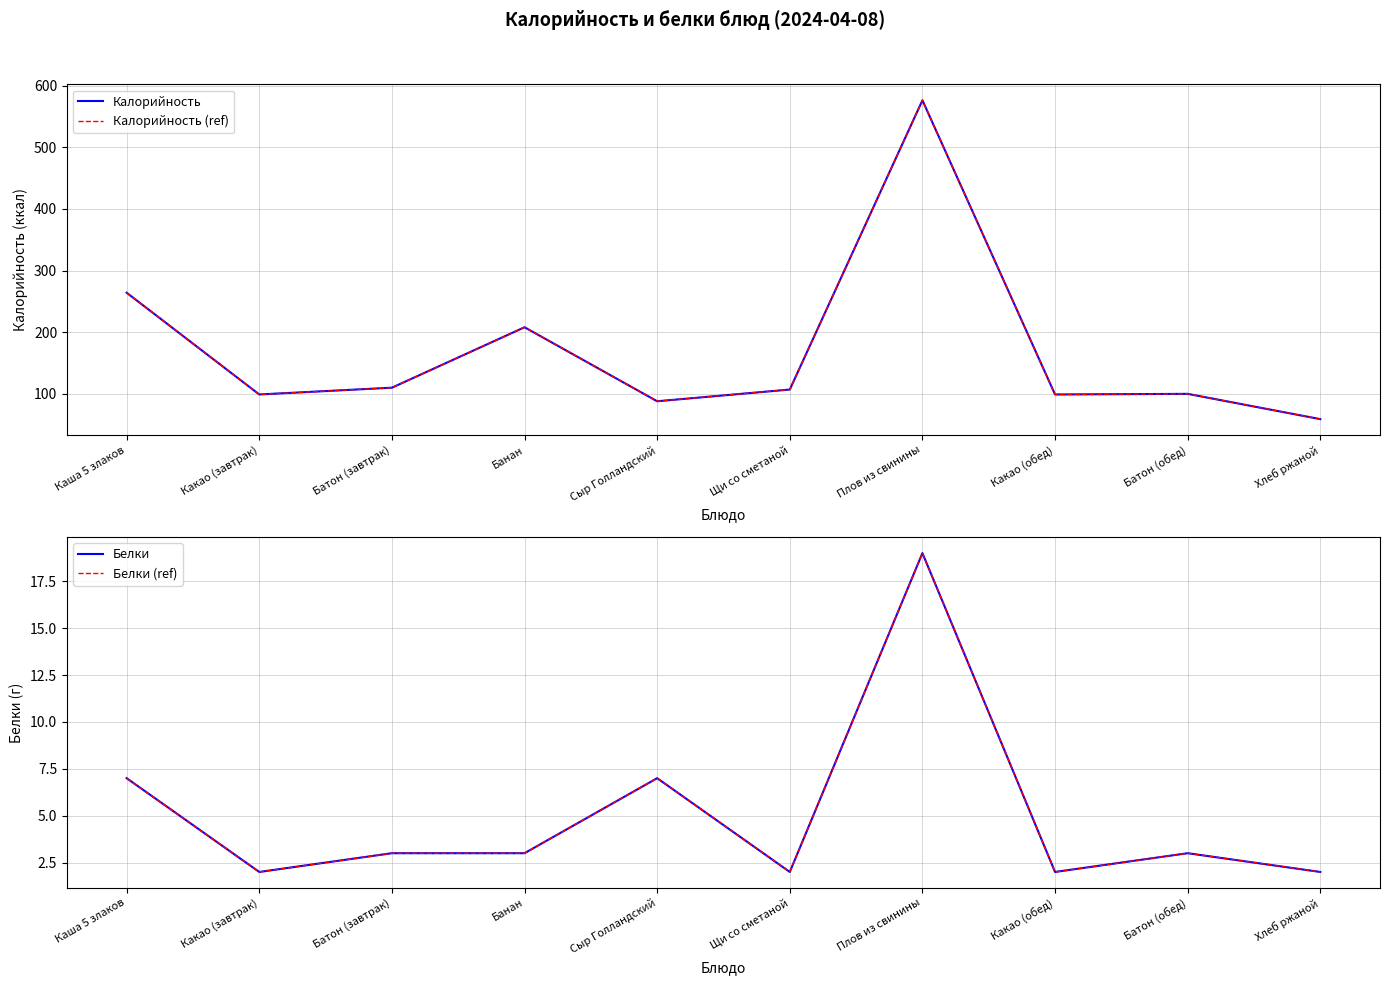

List the series in order of their peak value, highest first.

Калорийность, Калорийность (ref), Белки, Белки (ref)